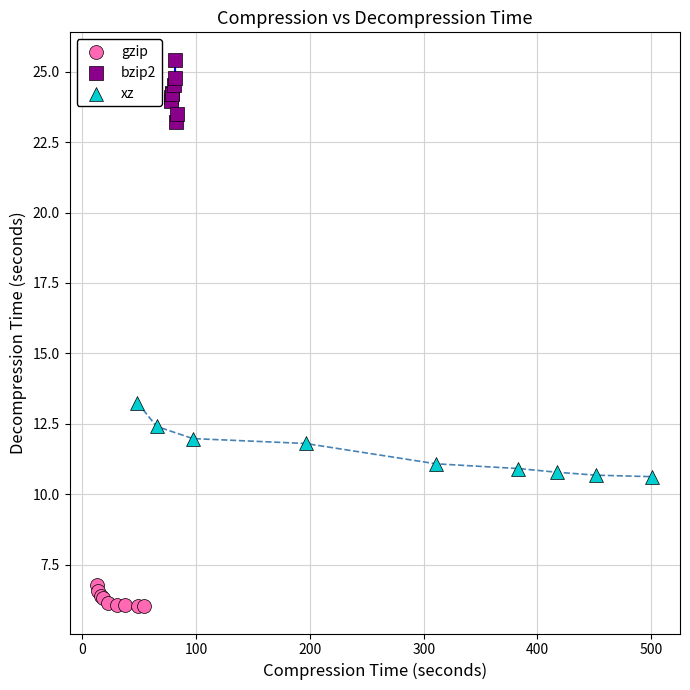

Which series reaches the minimum Y coordinate?

gzip